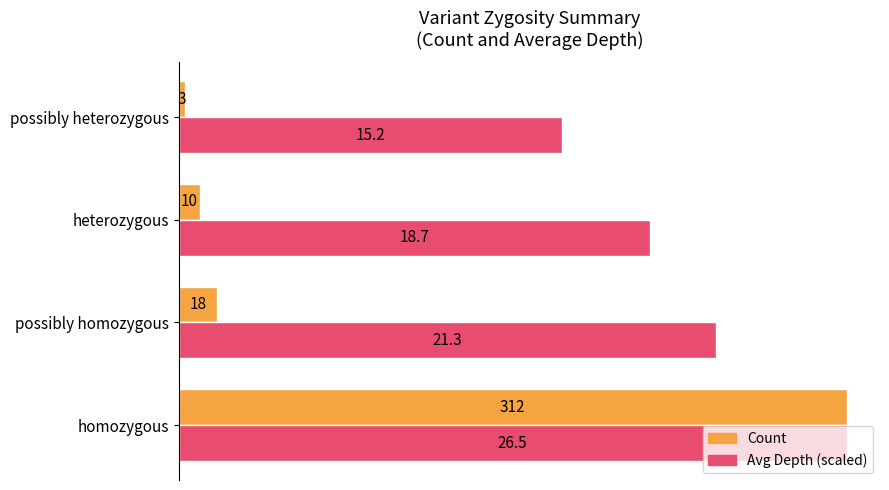

At heterozygous, list the series in order from smallest to largest.

Count, Avg Depth (scaled)